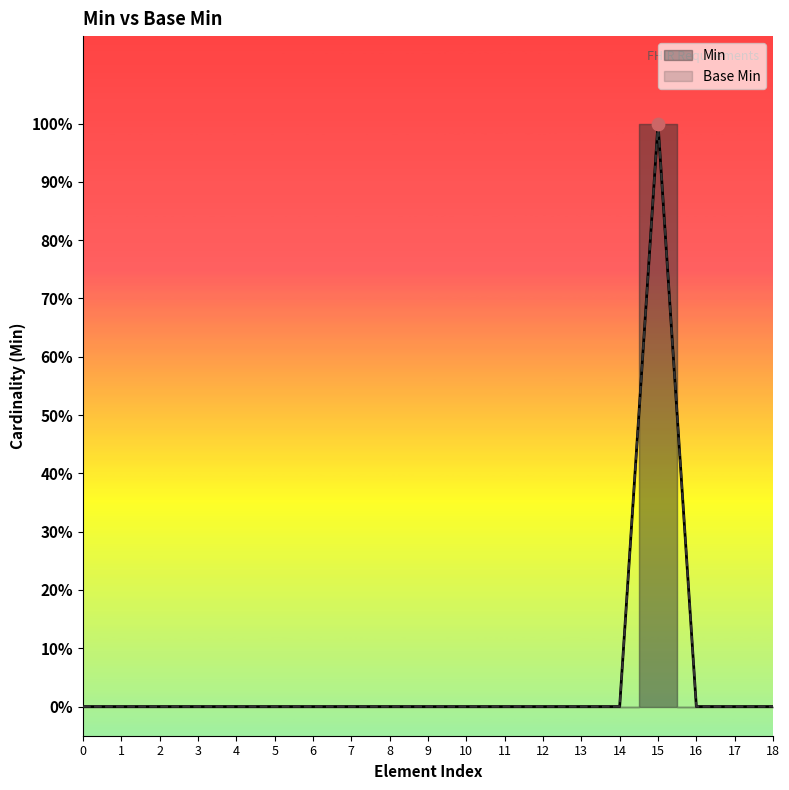

Which series has the largest total across all categories?

Min